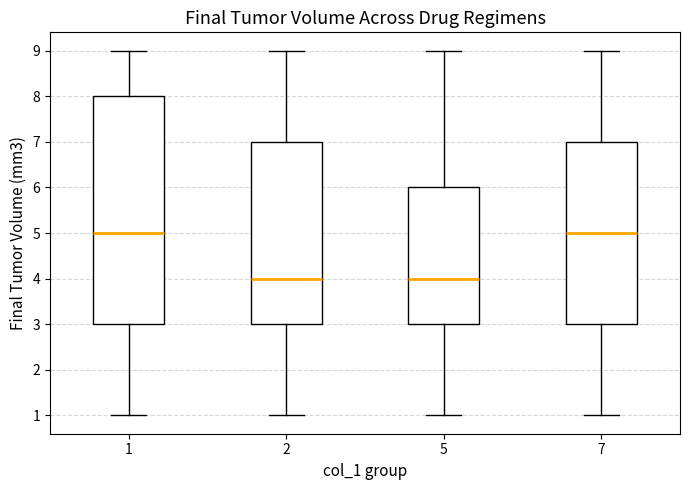

Reading left to right, read every box against the y-axis: the position of its median line, the range the box covers, and the ends of its whiskers. The values are not printed on the chart, so give them approximately, as read against the axis.

1: median 5, box 3 to 8, whiskers 1 to 9
2: median 4, box 3 to 7, whiskers 1 to 9
5: median 4, box 3 to 6, whiskers 1 to 9
7: median 5, box 3 to 7, whiskers 1 to 9